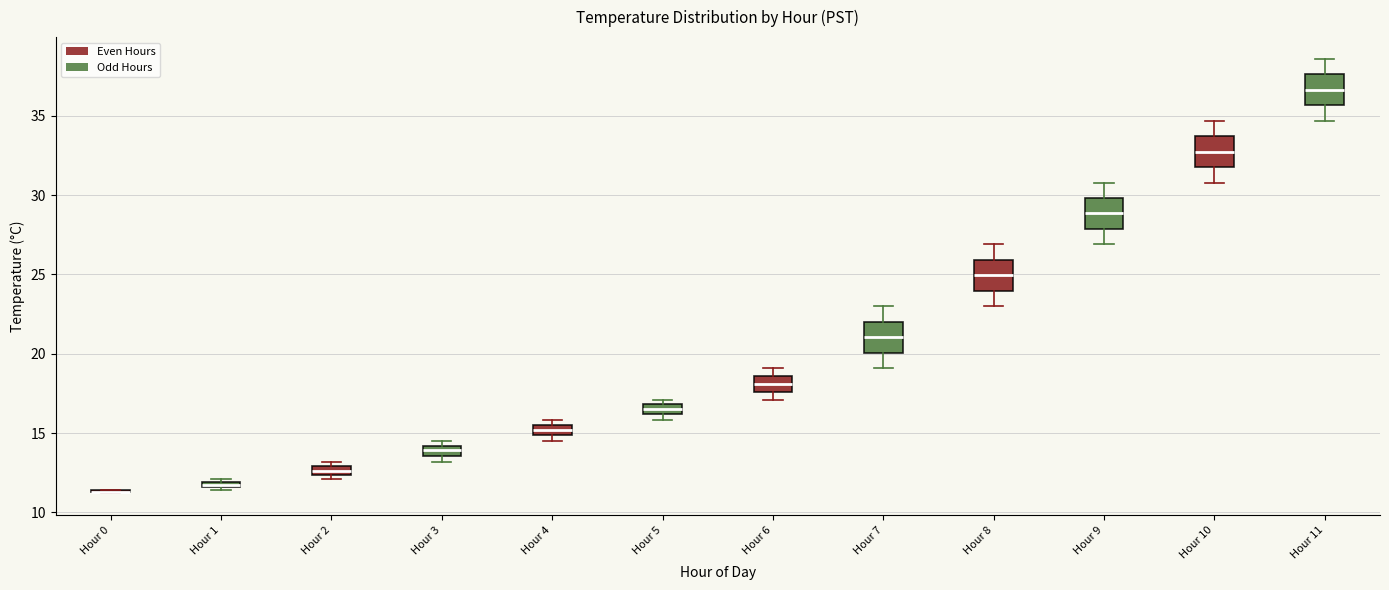

Where does the median line of the box for Hour 7 sit on the y-axis? The values are not printed on the chart, so give them approximately, as read against the axis.

21.0